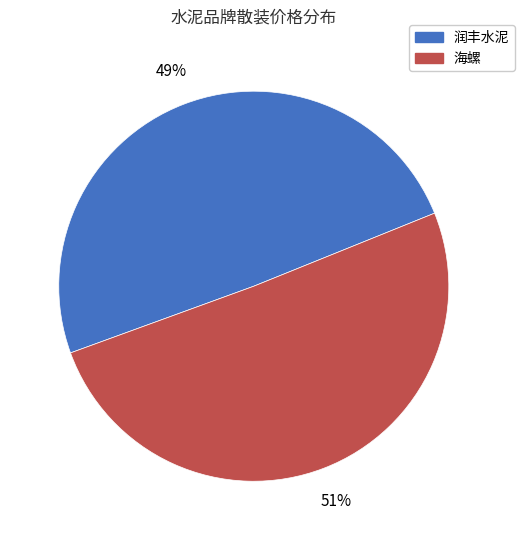

Combined, do 润丰水泥 and 海螺 account for over 50%?

Yes